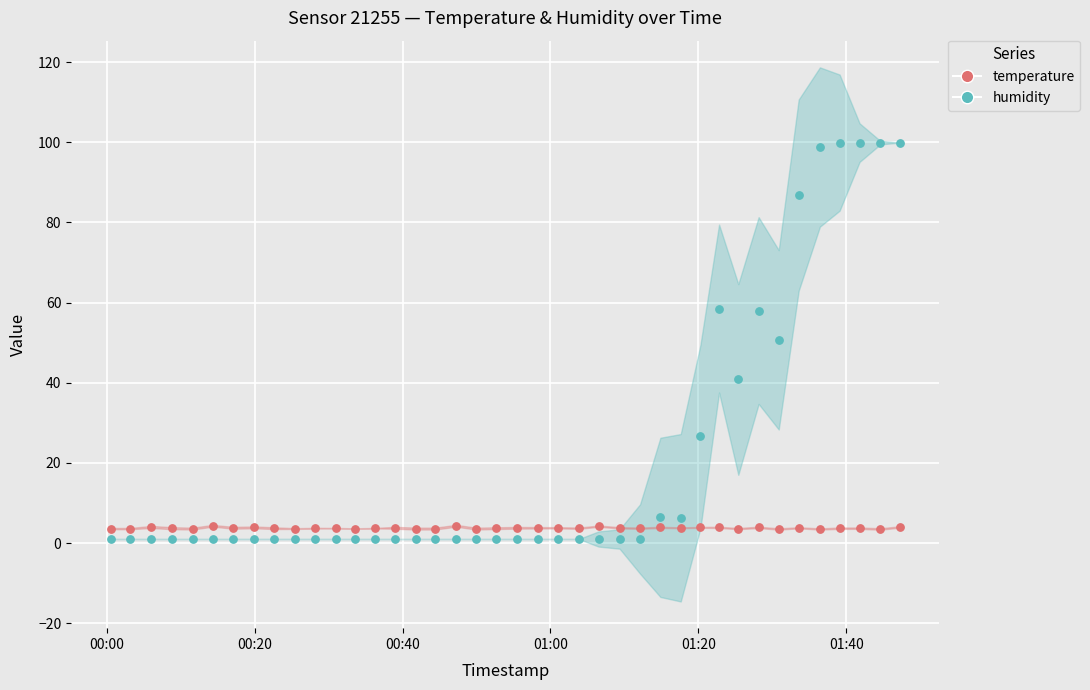

What are all the series names shown in the legend?

temperature, humidity